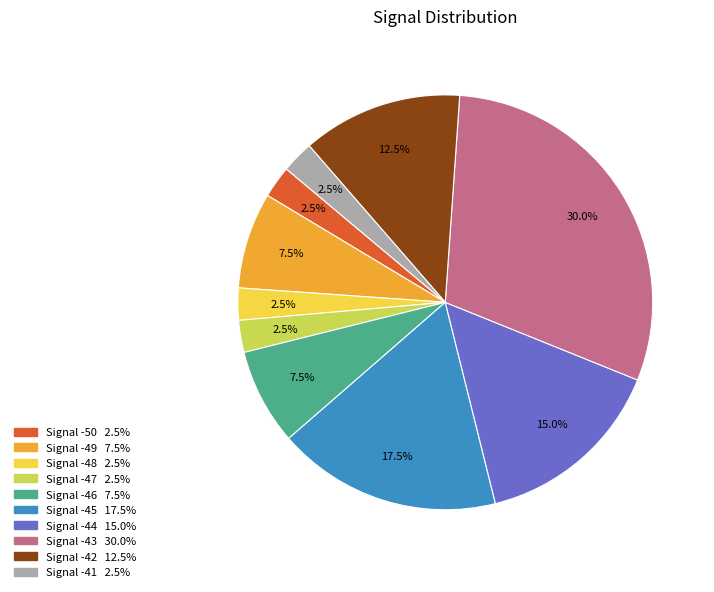

Does any single category account for the majority?

No